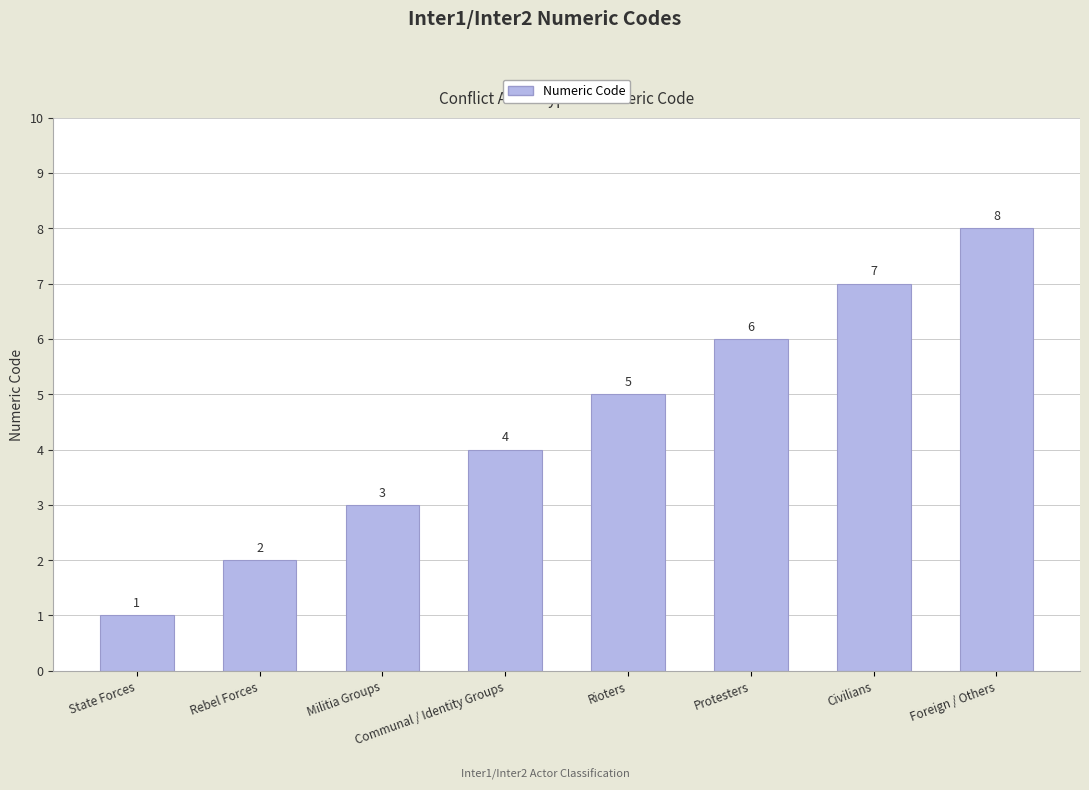

Reading left to right, list all the values displayed in this chart.

State Forces=1	Rebel Forces=2	Militia Groups=3	Communal / Identity Groups=4	Rioters=5	Protesters=6	Civilians=7	Foreign / Others=8